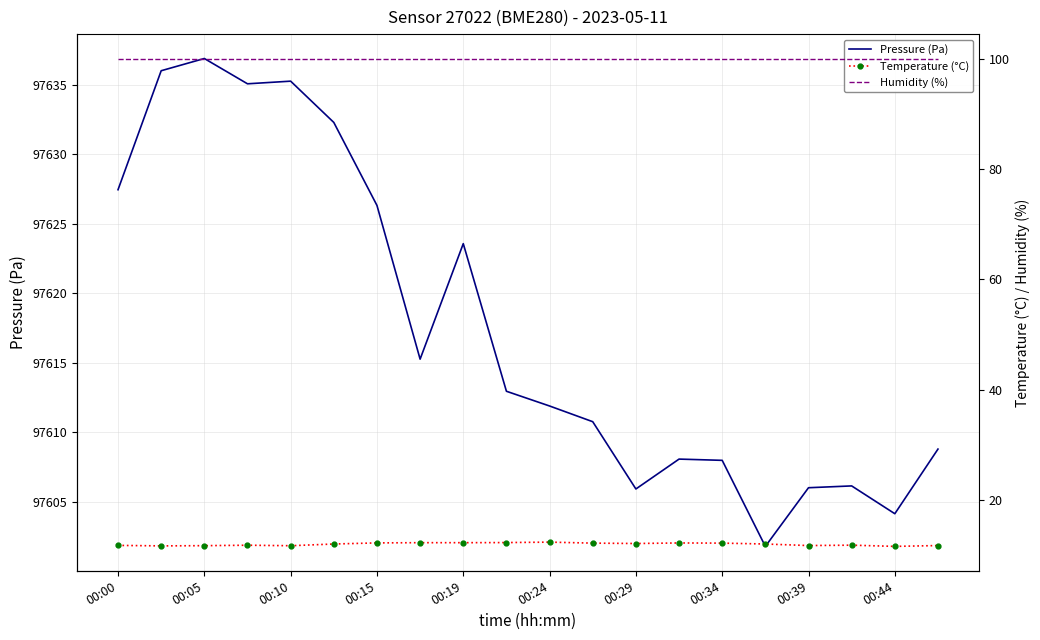

Which category has the lowest value in the Humidity (%) series?

00:00